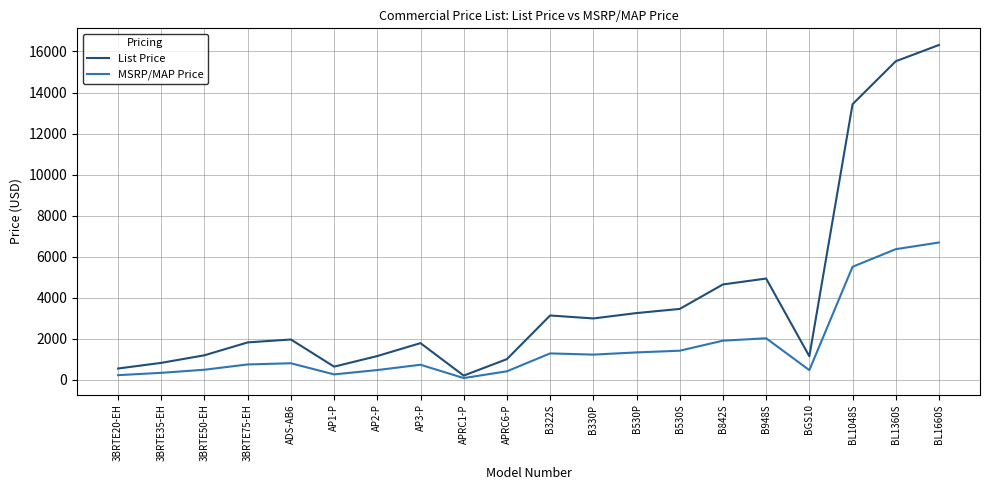

What is the sum of all List Price values?

79943